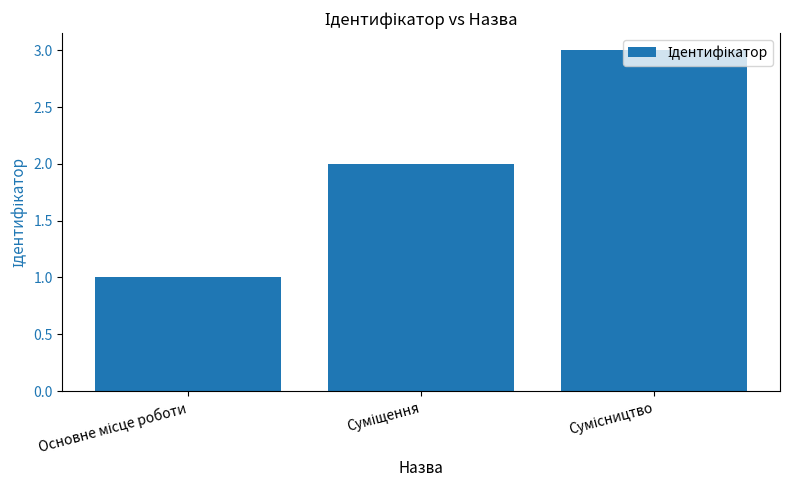

What is the maximum value shown in the chart?

3